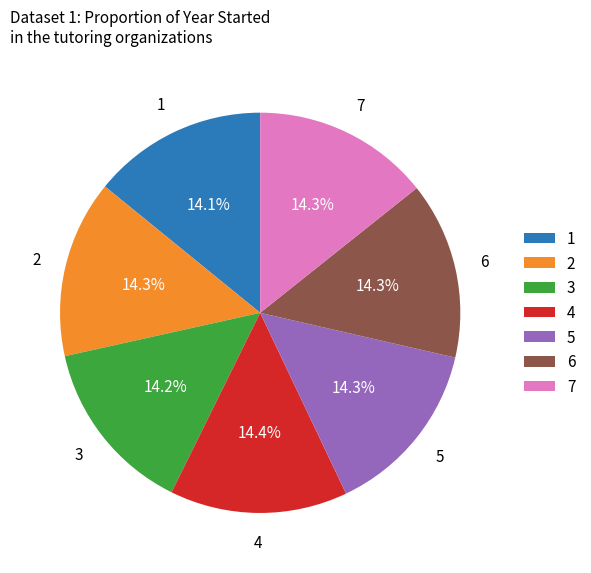

Is there a majority slice in this chart?

No